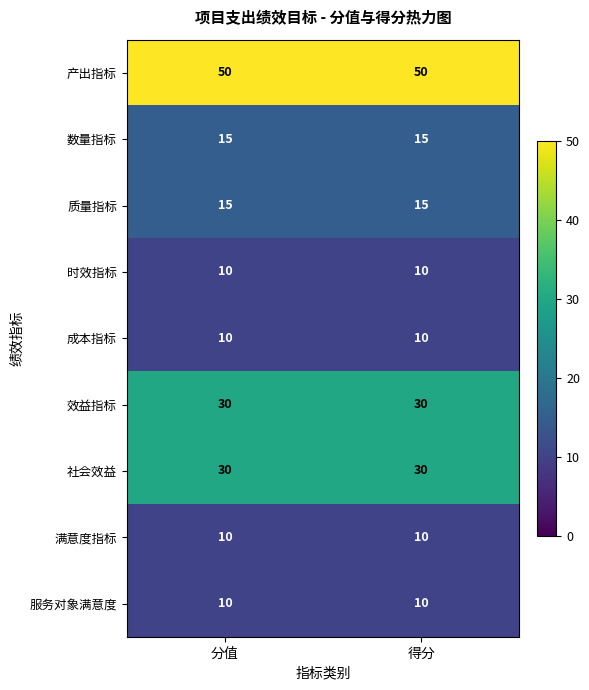

Is the value of 产出指标 at 得分 greater than the value of 服务对象满意度 at 分值?

Yes